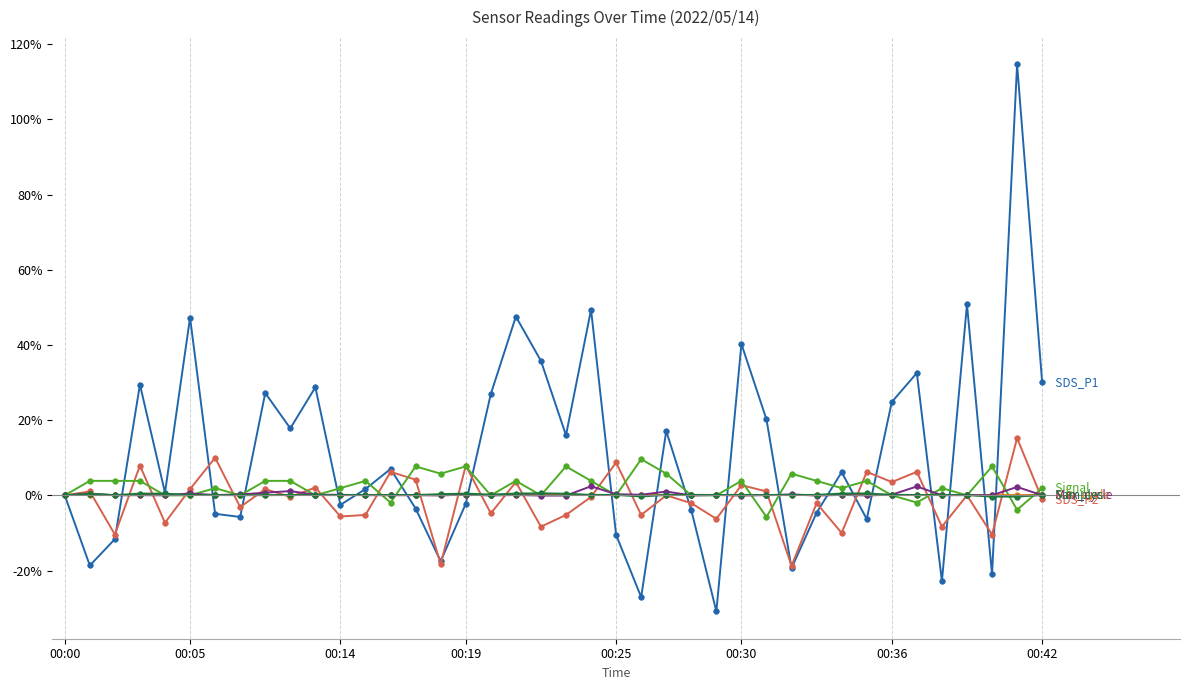

What is the smallest value displayed?

-30.9